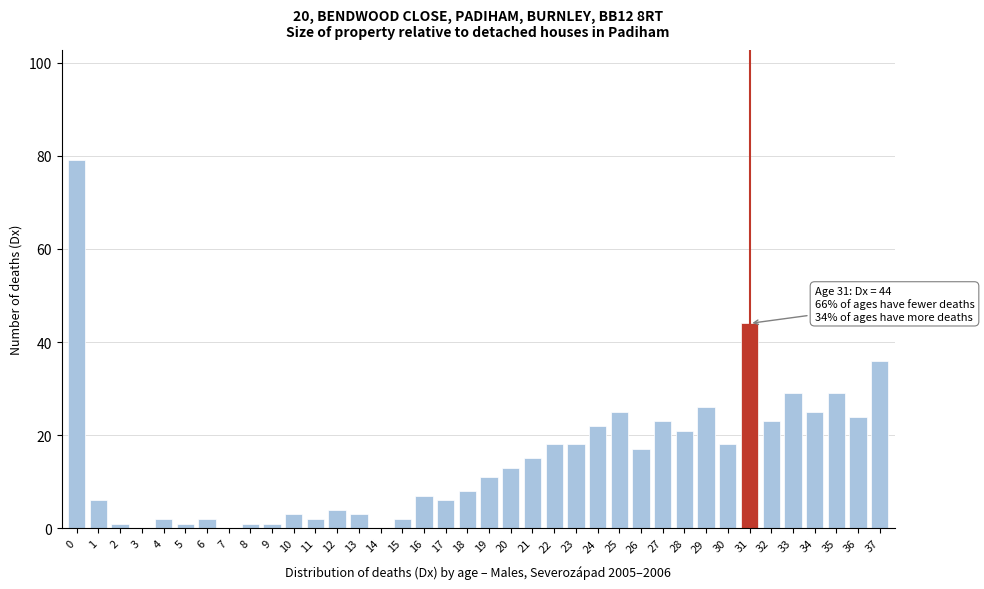

What is the sum of all values?

565